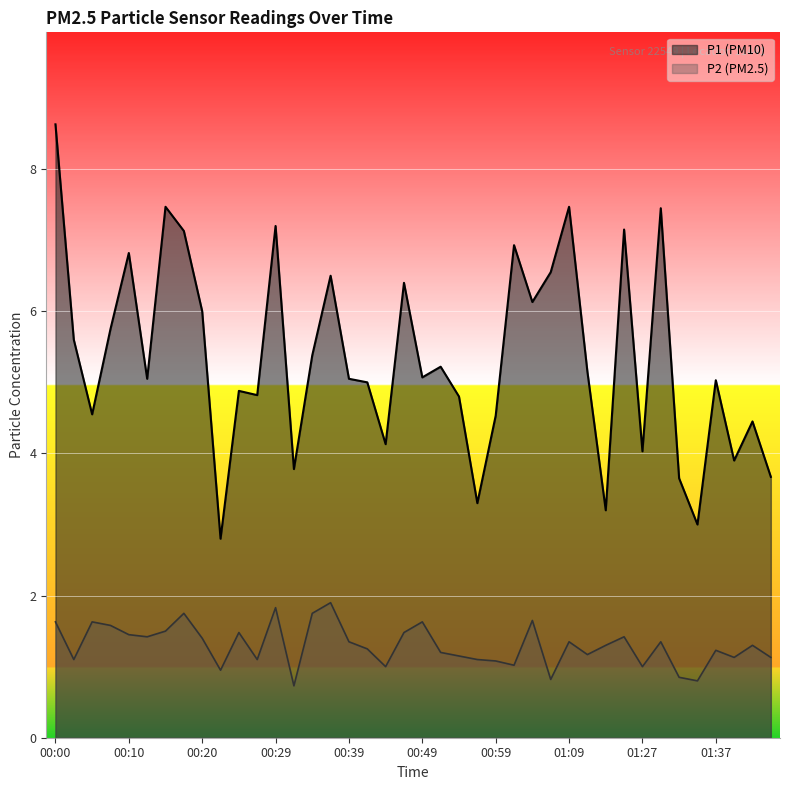

What is the lowest value of the P1 series?

2.8